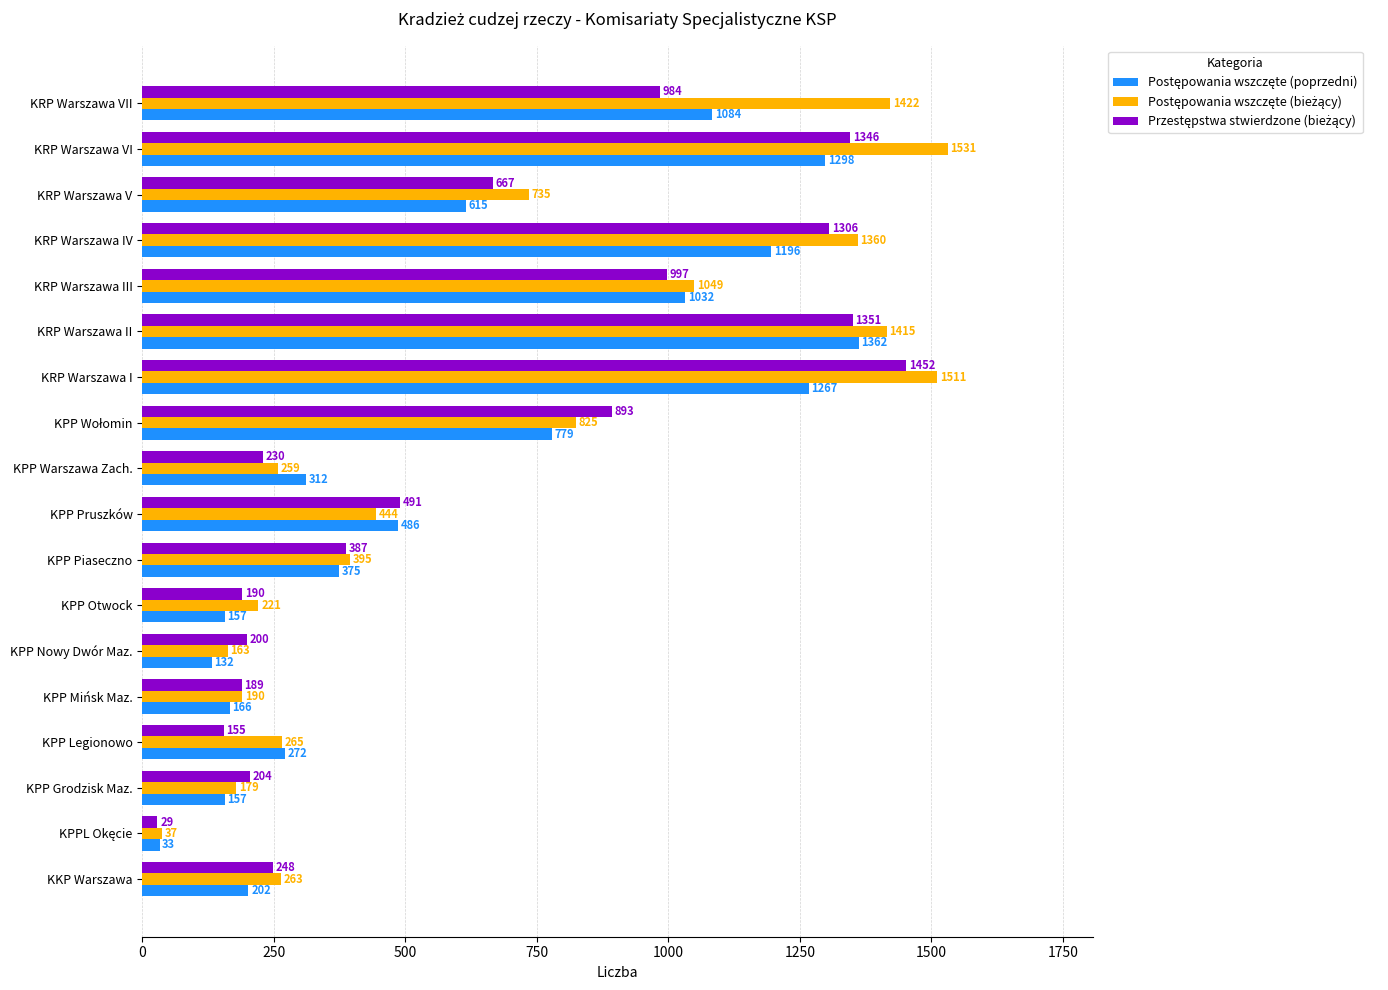

At which category is the sum across all series the highest?

KRP Warszawa I